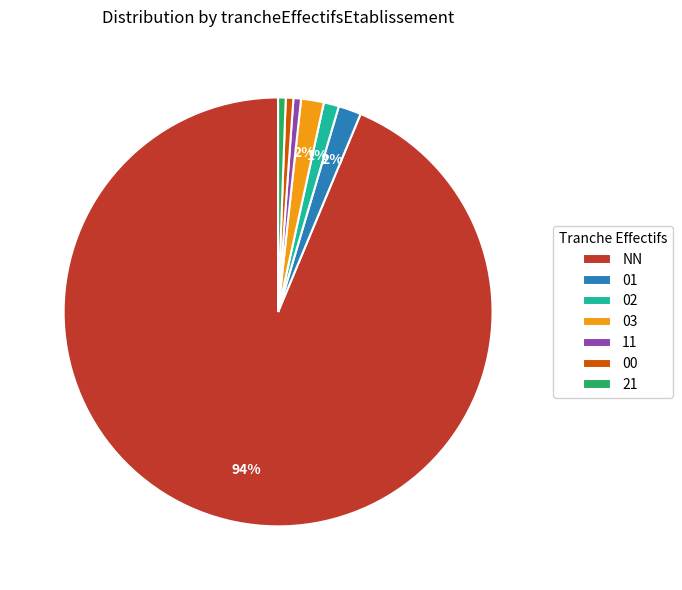

To the nearest percent, what is the average slice percentage?

14%